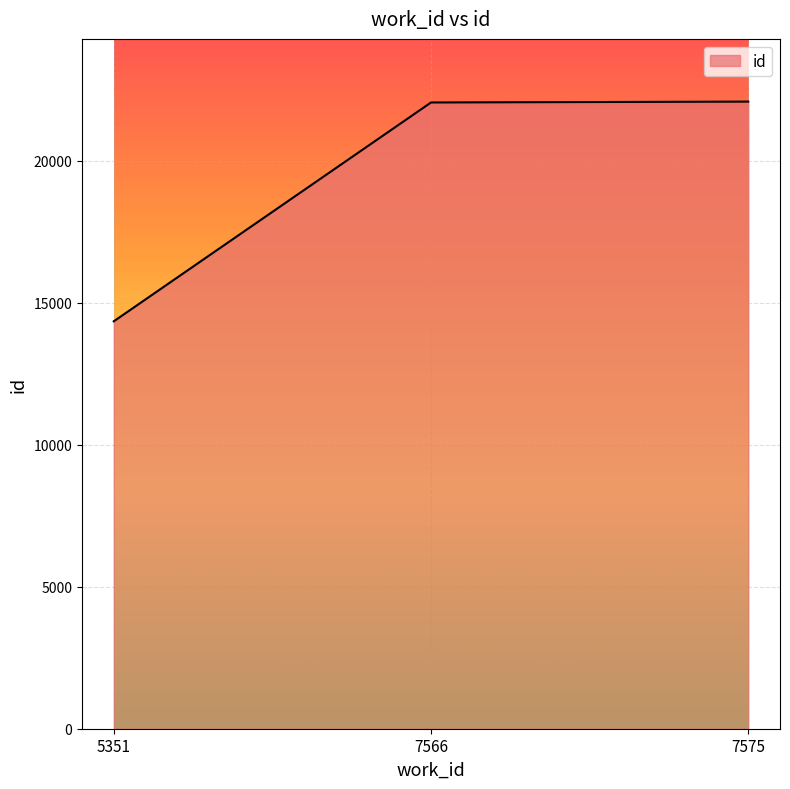

What is the sum of the values at 7575 and 5351?

36421